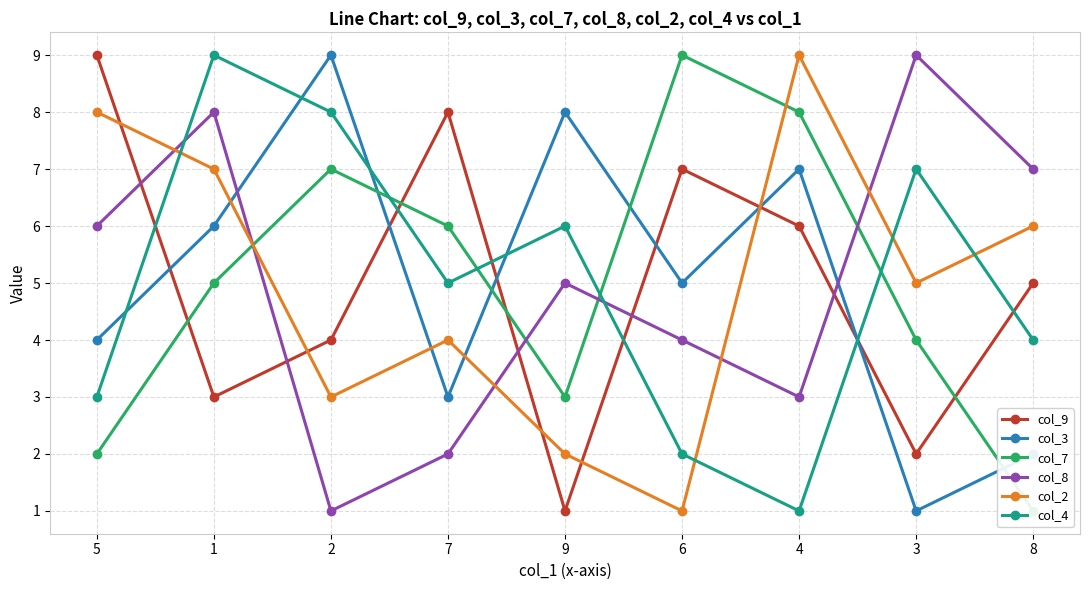

How many values in the col_8 series exceed 5?

4